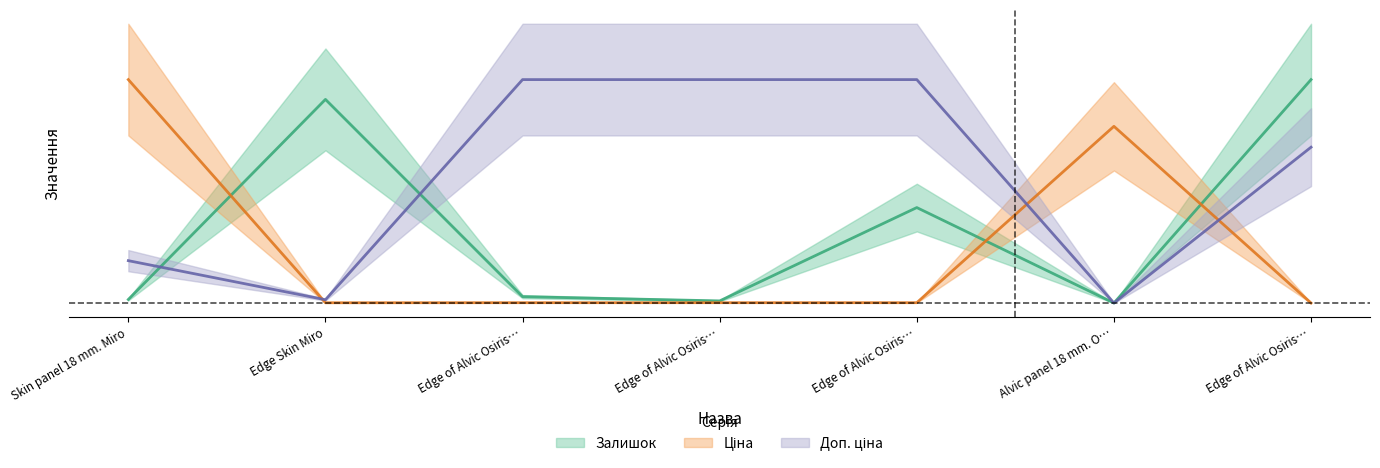

What is the greatest value displayed?

1.0